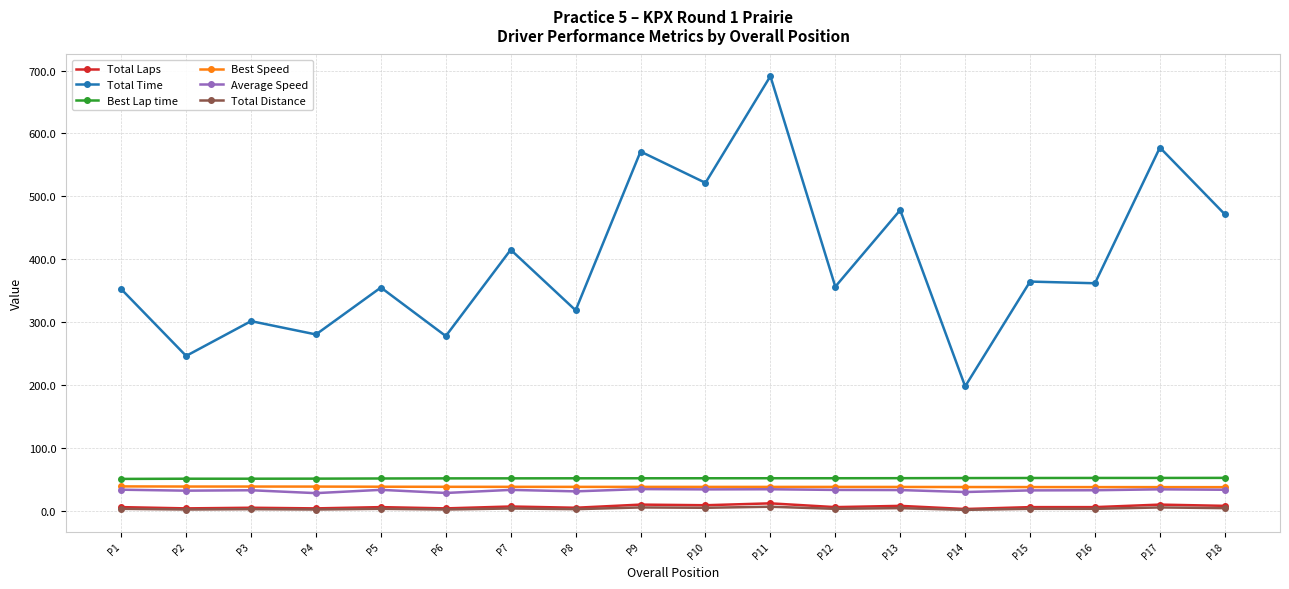

What is the maximum value shown in the chart?

691.0